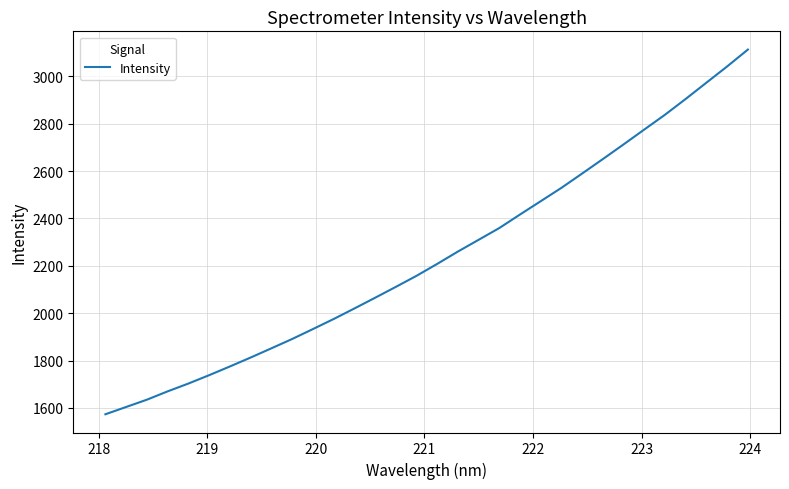

How many lines are shown in the chart?

1